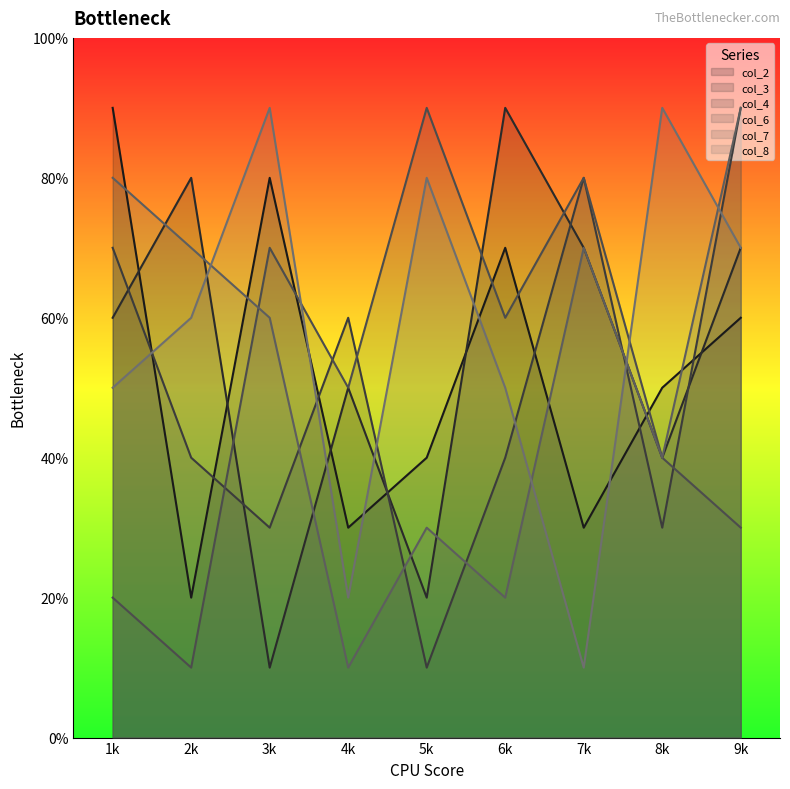

What is the difference between the maximum and second lowest values in the col_7 series?

7